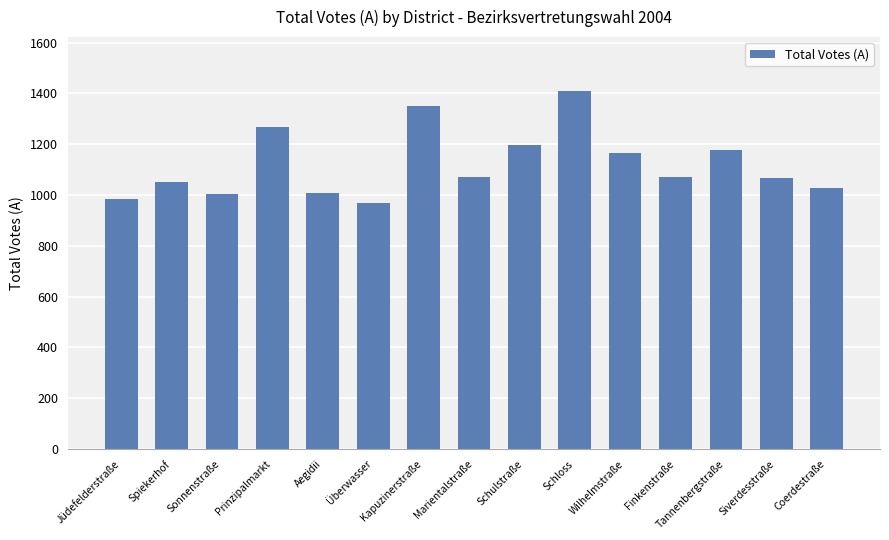

The value at Schulstraße is 1195. True or false?

True